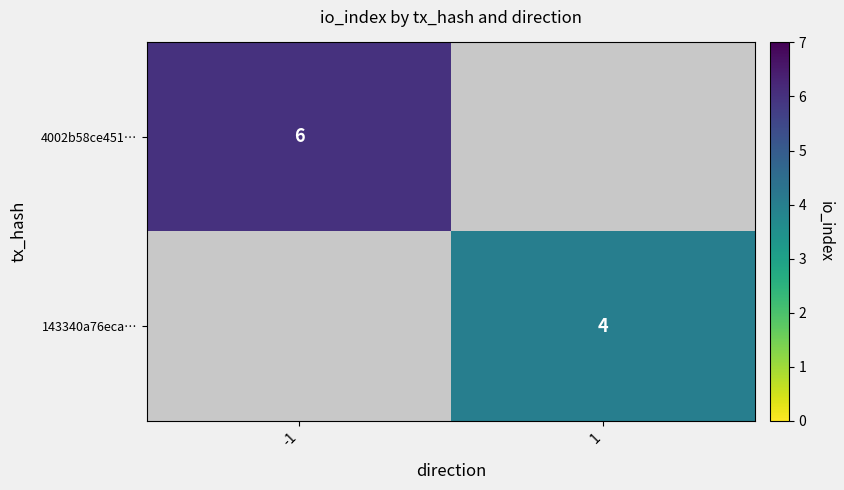

At -1, list the series in order from smallest to largest.

143340a76eca…, 4002b58ce451…